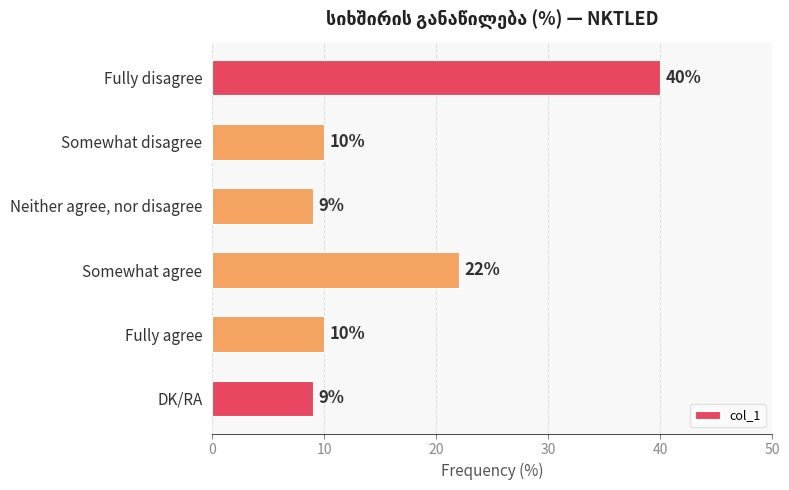

What is the average value?

17